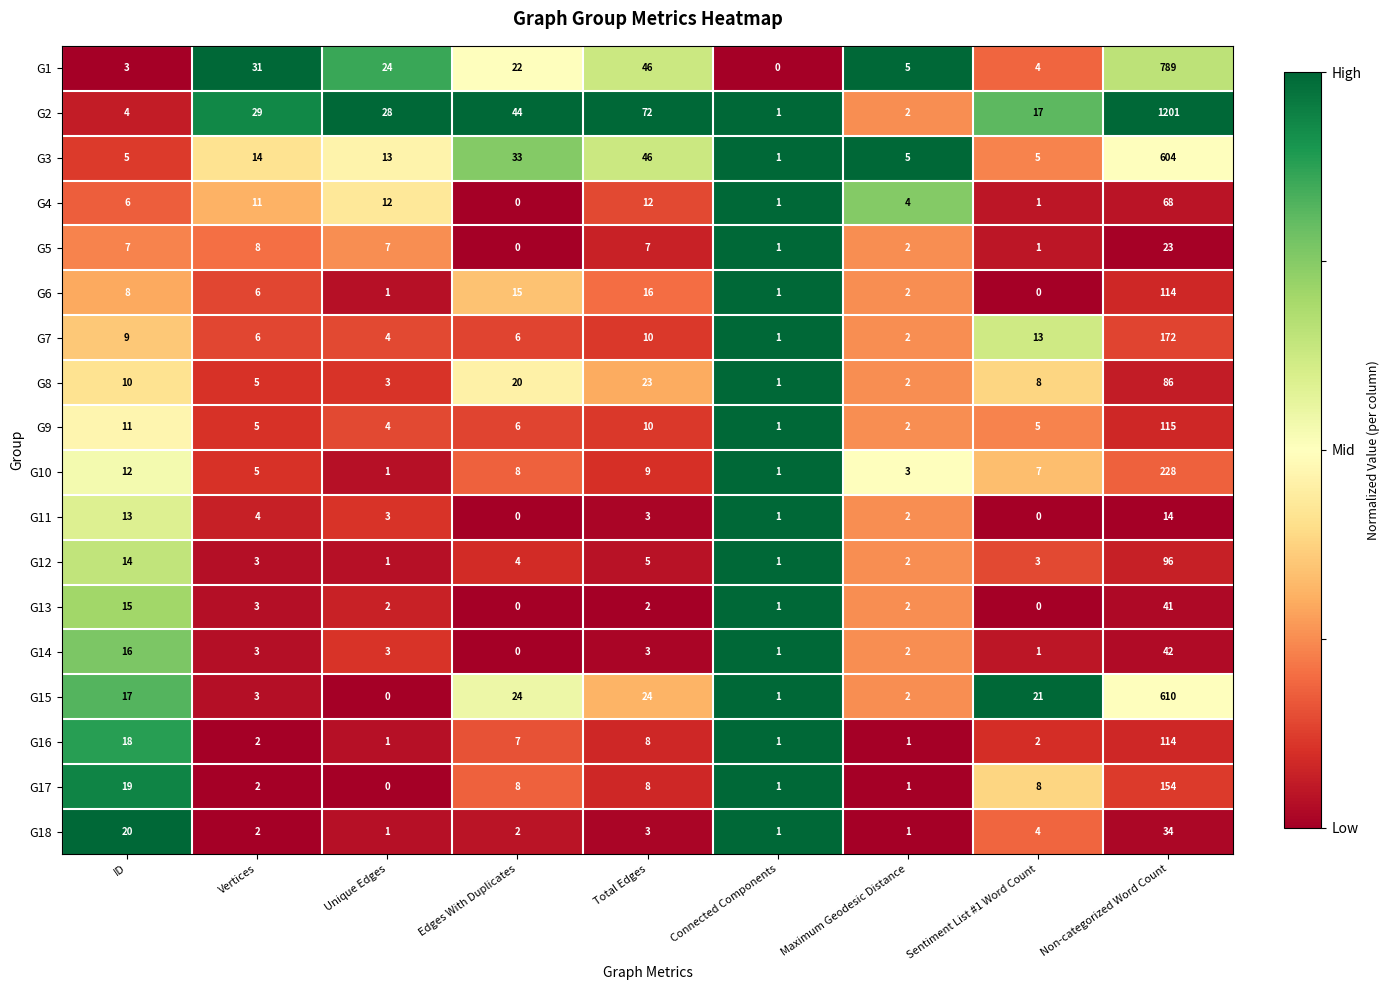

True or false: G6 has a value of 173 at Non-categorized Word Count.

False